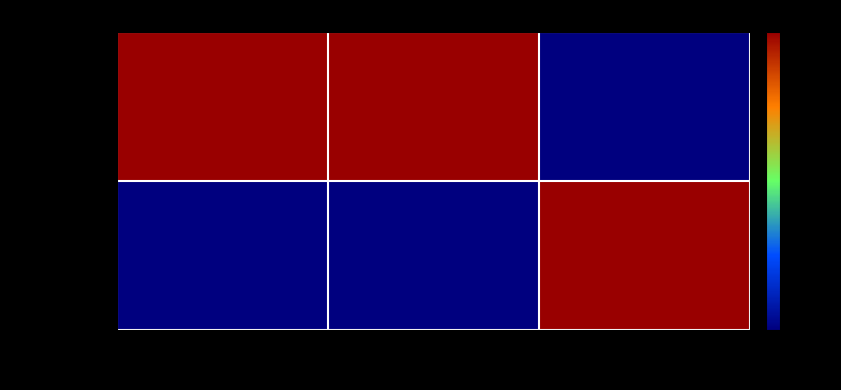

Reading right to left, extract all data points from this chart.

9b4ad187...: 1=0	0=1	-1=1
4ef33092...: 1=1	0=0	-1=0